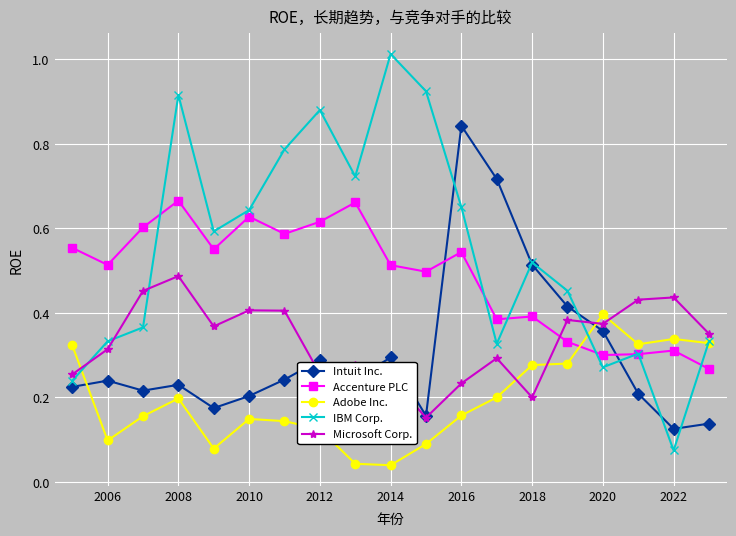

At how many categories does at least one series exceed 0?

19